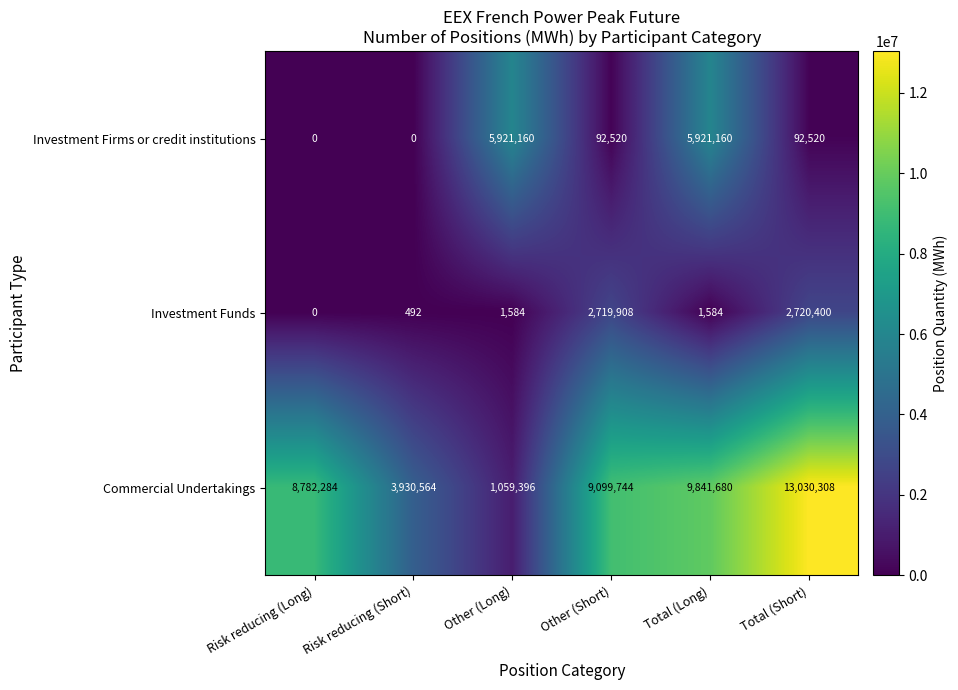

The Investment Funds series shows 2121 at Other (Long). True or false?

False